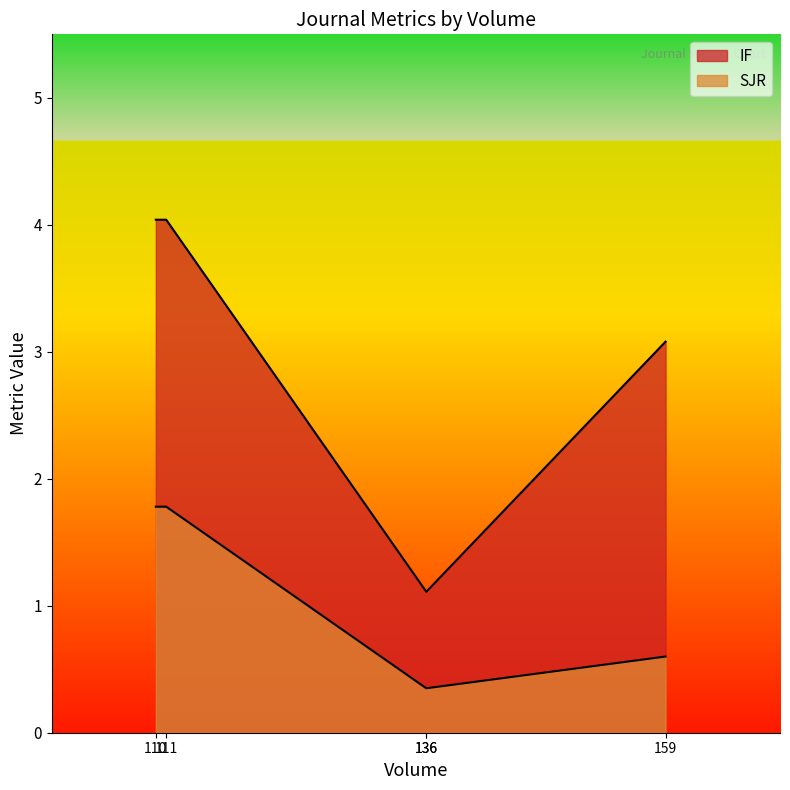

What is the difference between the maximum and minimum values in the SJR series?

1.4